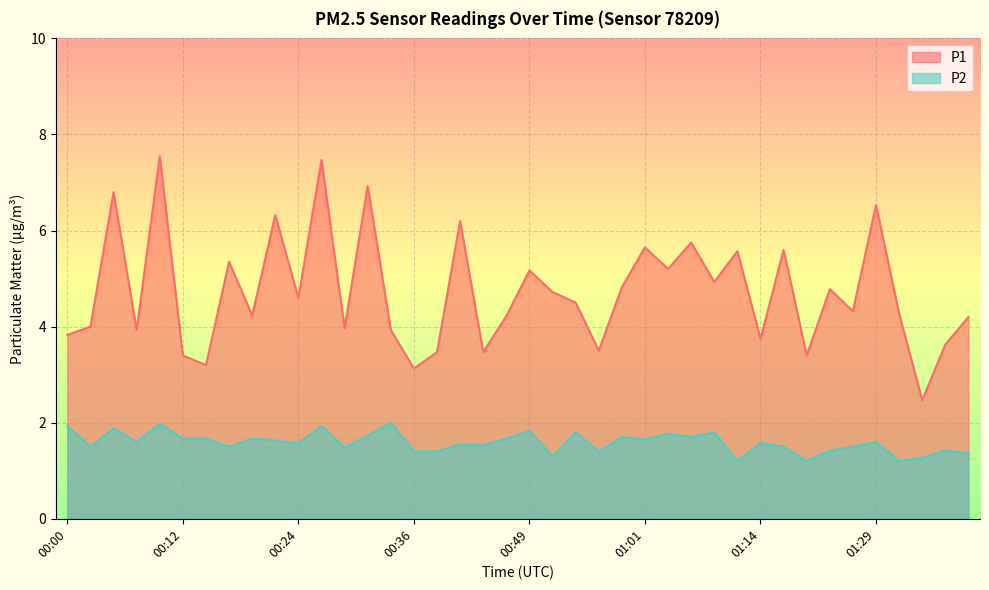

At which label does P1 first exceed 4?

00:05